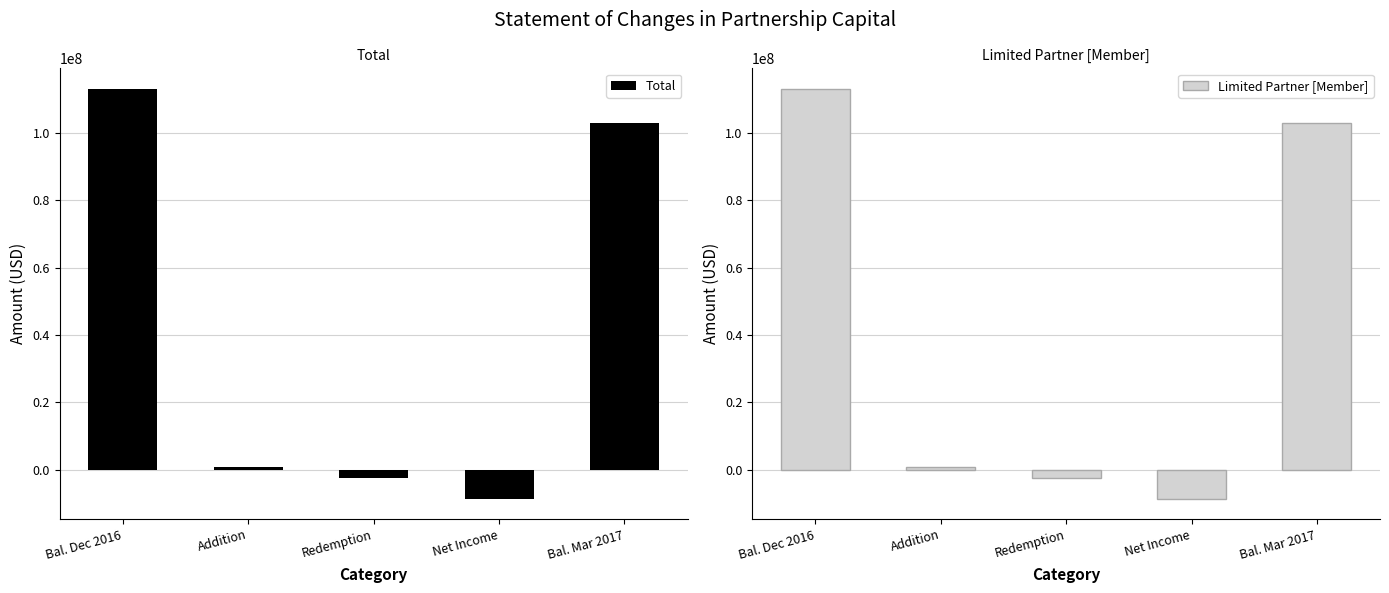

The value of Limited Partner [Member] at Net Income is -2684766. True or false?

False